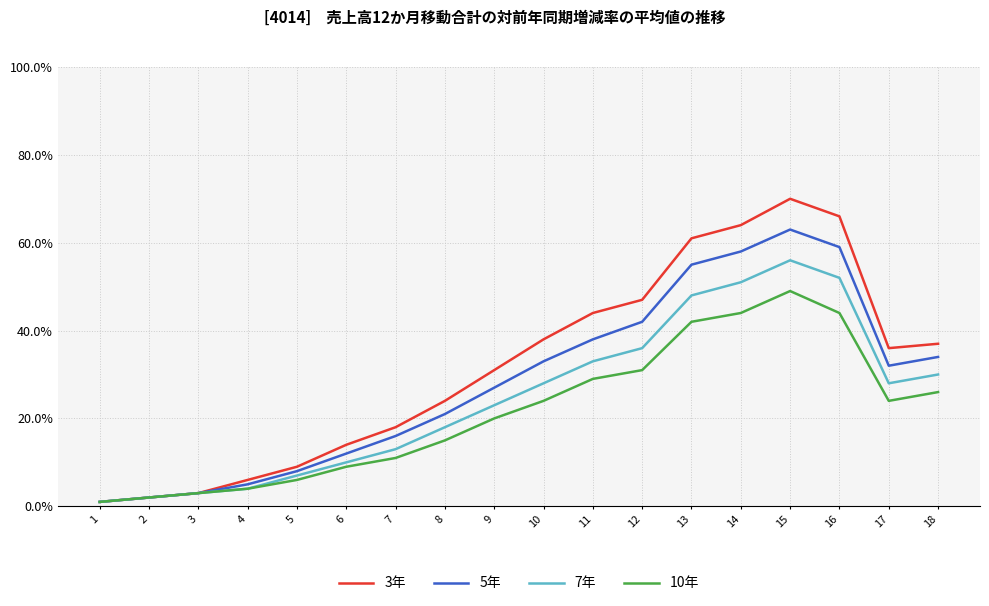

True or false: 5年 has a value of 98 at 16.

False